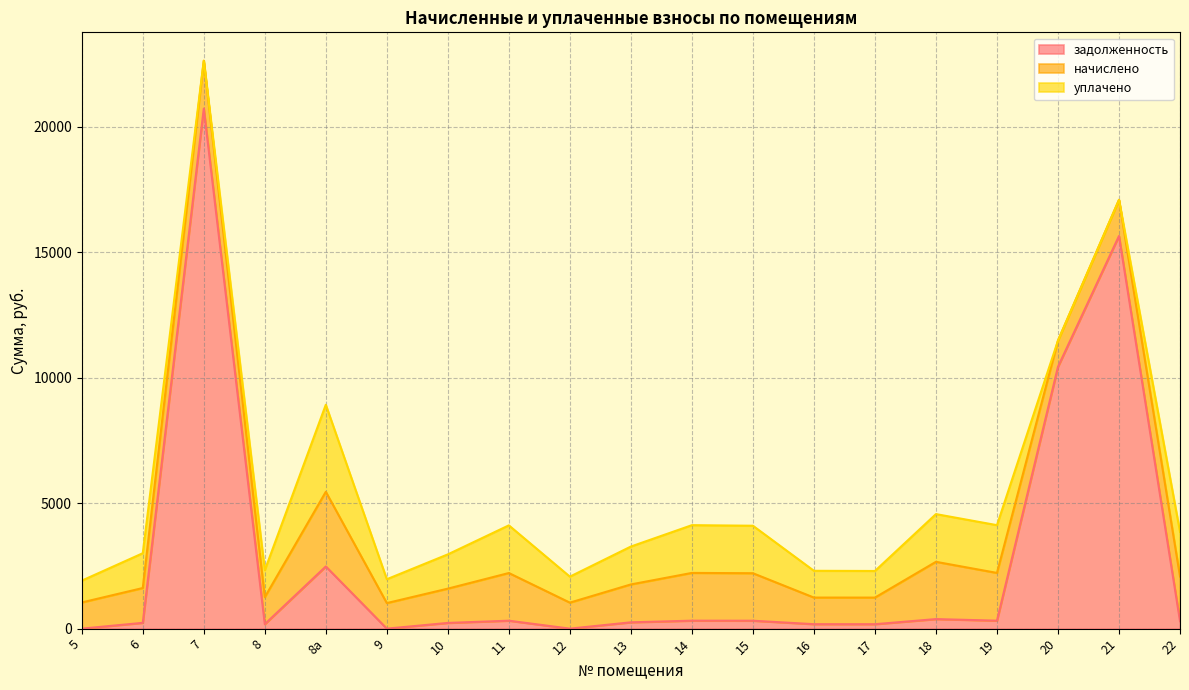

At which category is the sum across all series the highest?

7